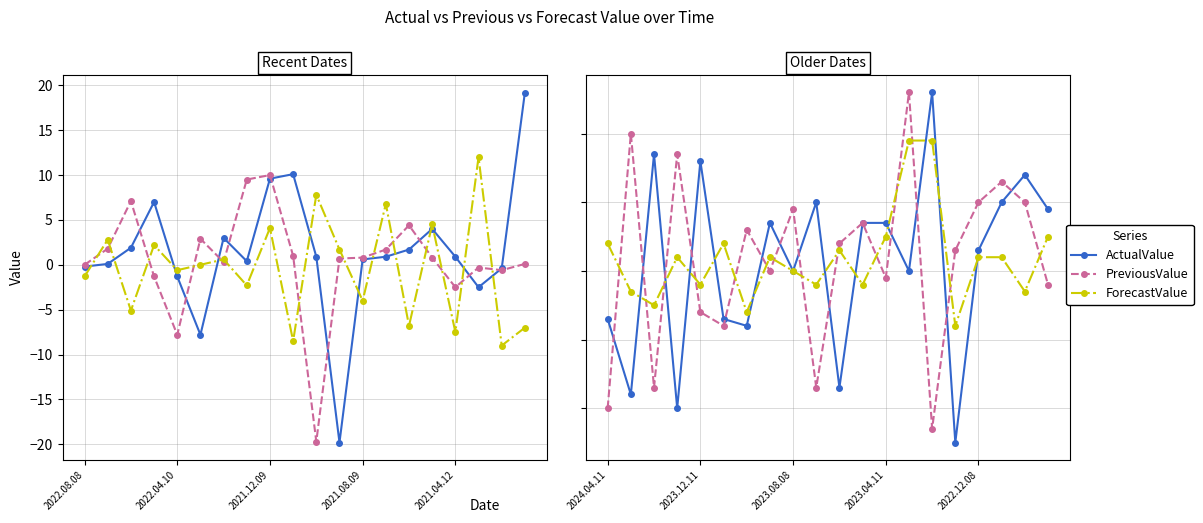

At 18, list the series in order from smallest to largest.

ForecastValue, PreviousValue, ActualValue